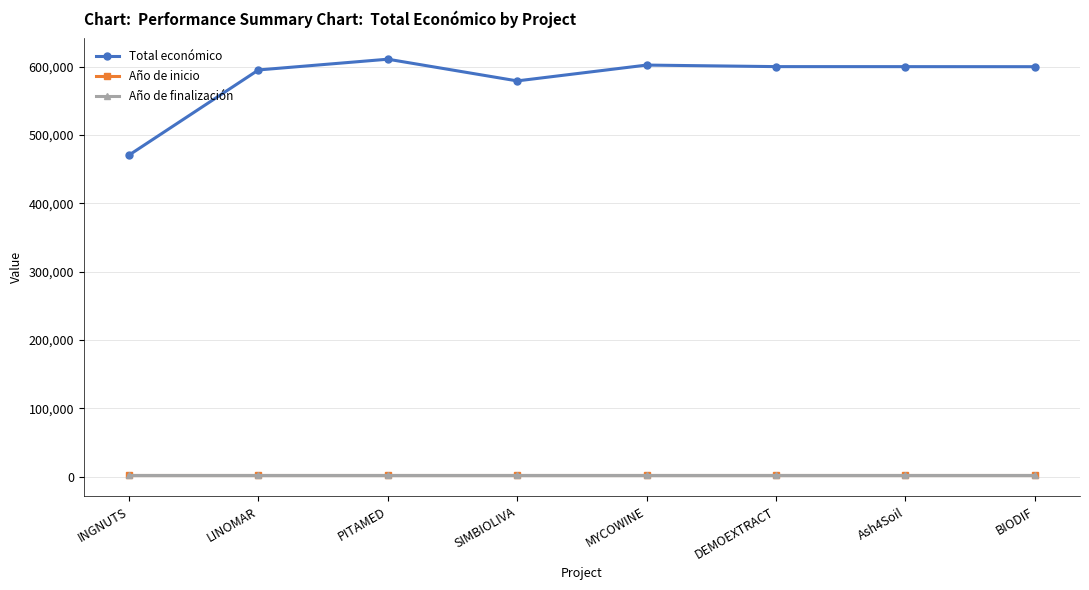

True or false: Total económico and Año de inicio intersect in this chart.

False